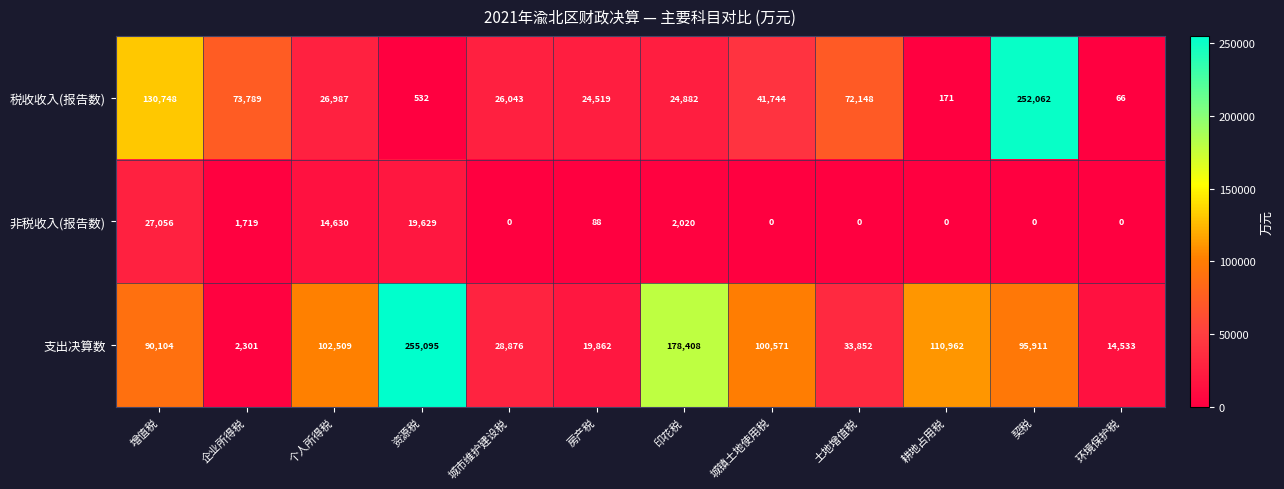

The value of 税收收入(报告数) at 土地增值税 is 72148. True or false?

True